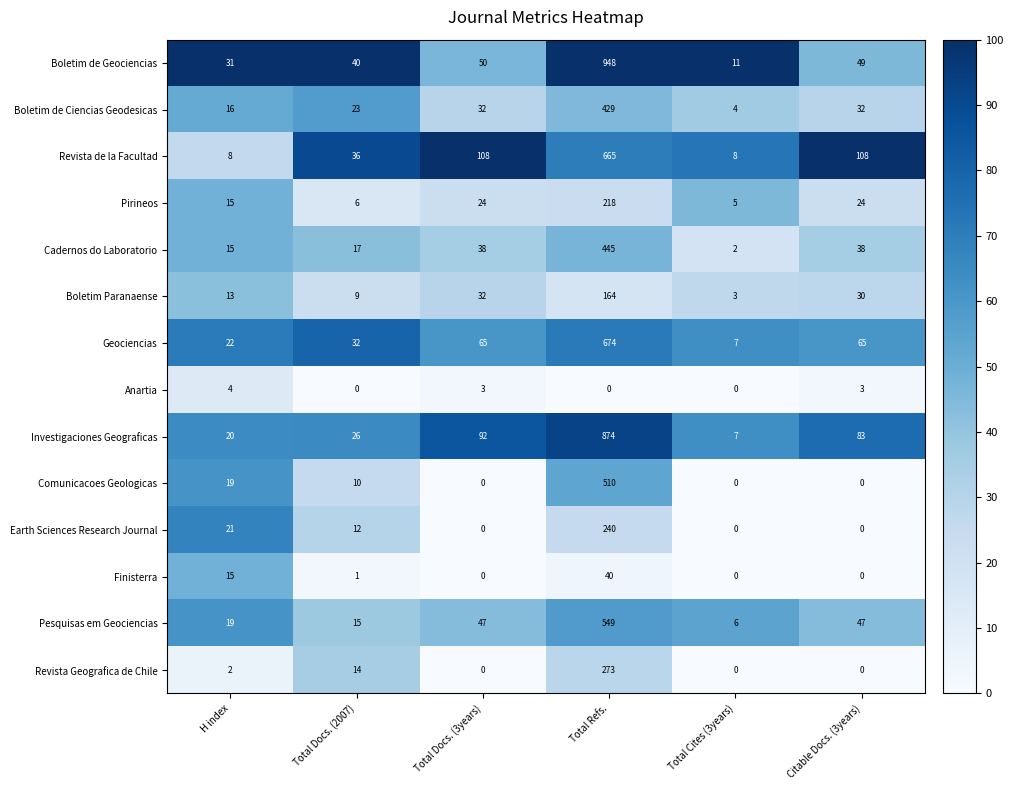

What is the total value across all series at Total Docs. (2007)?

241